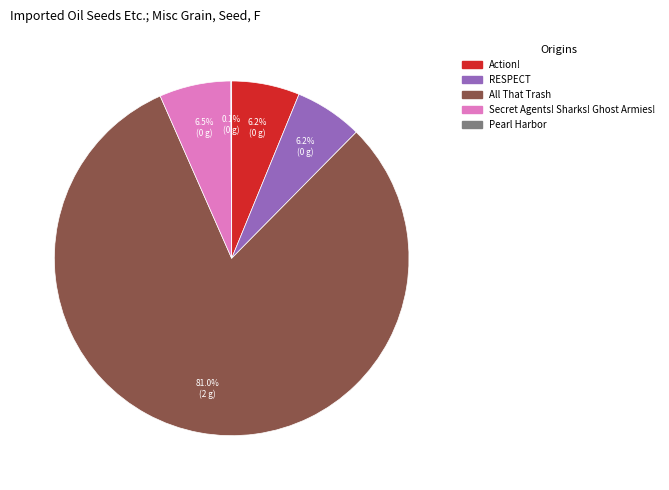

True or false: Action! accounts for 6% of the total.

True